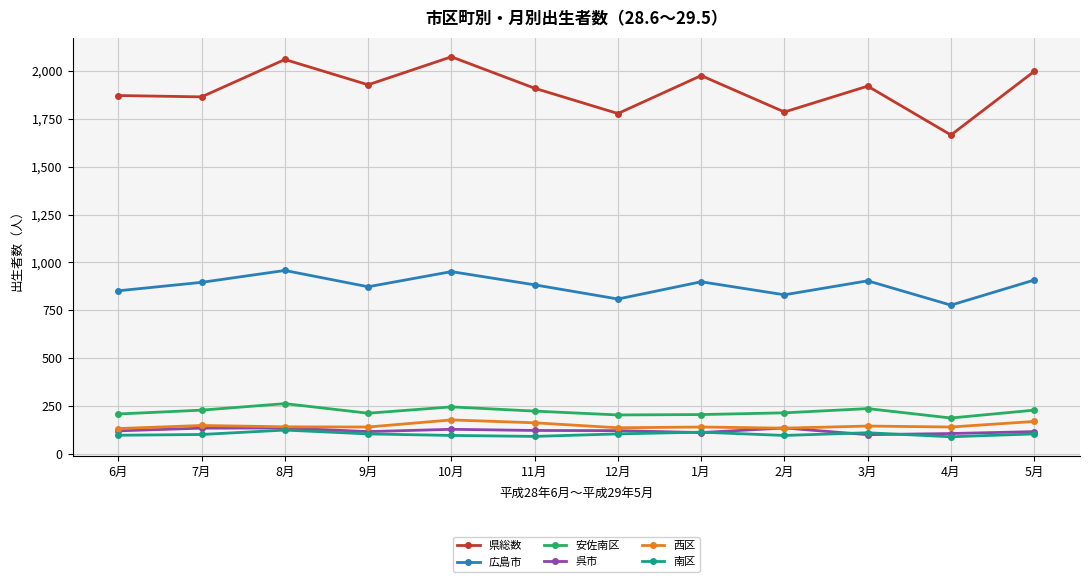

What position from the right is 3月?

3